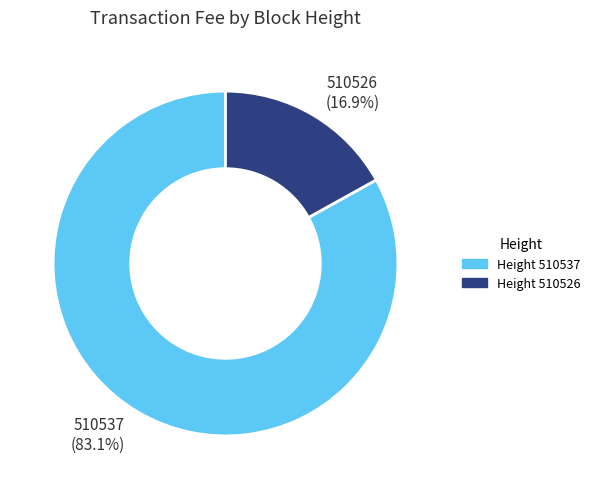

Which slice is the smallest?

Height 510526